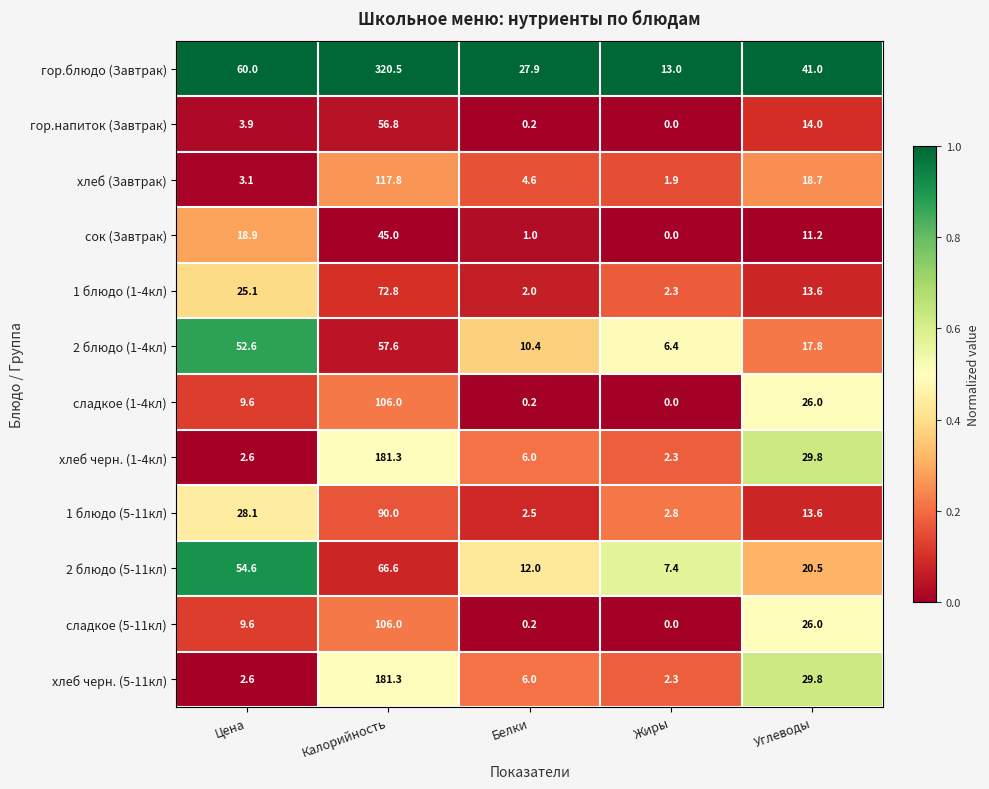

Which series has the widest spread of values?

гор.блюдо (Завтрак)